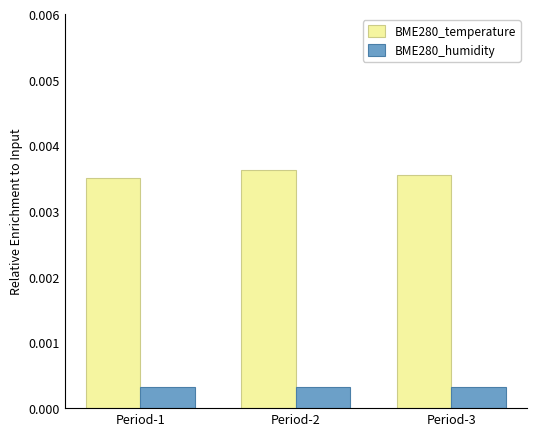

Does the chart contain stacked bars?

No